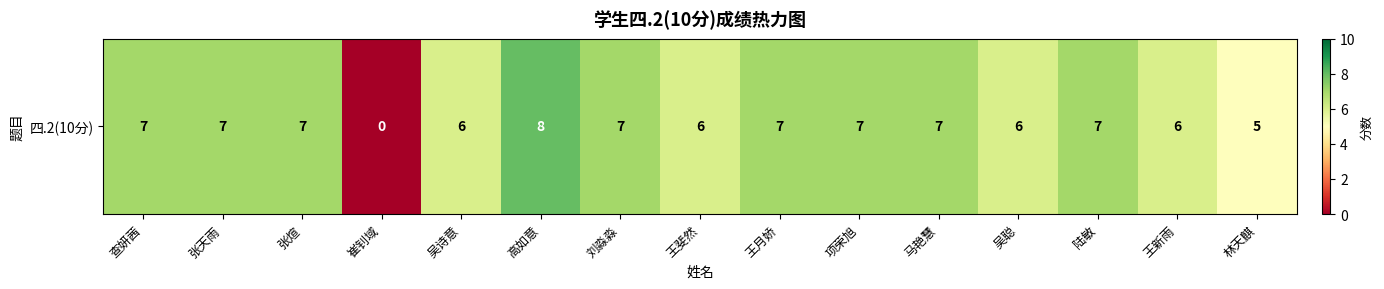

What is the sum of all values?

93